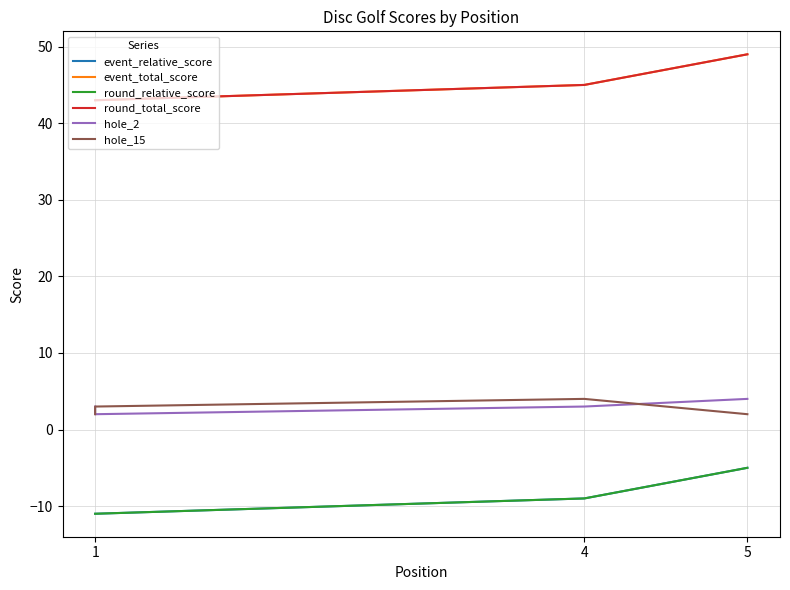

Is the value of hole_15 at 4 greater than the value of hole_2 at 1?

Yes